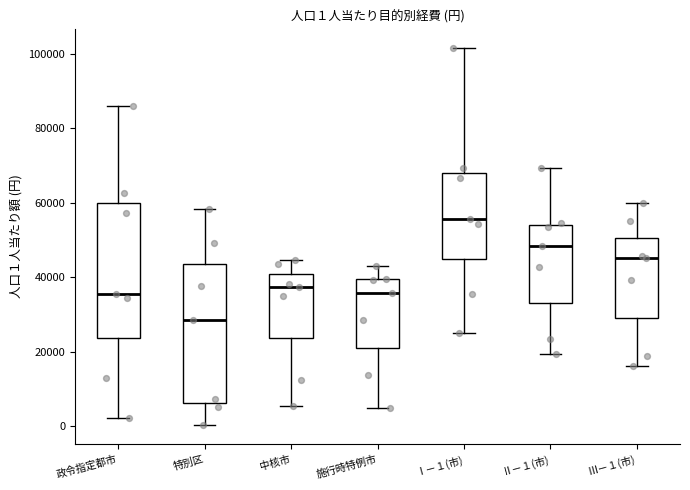

Which box's median line is the lowest?

特別区